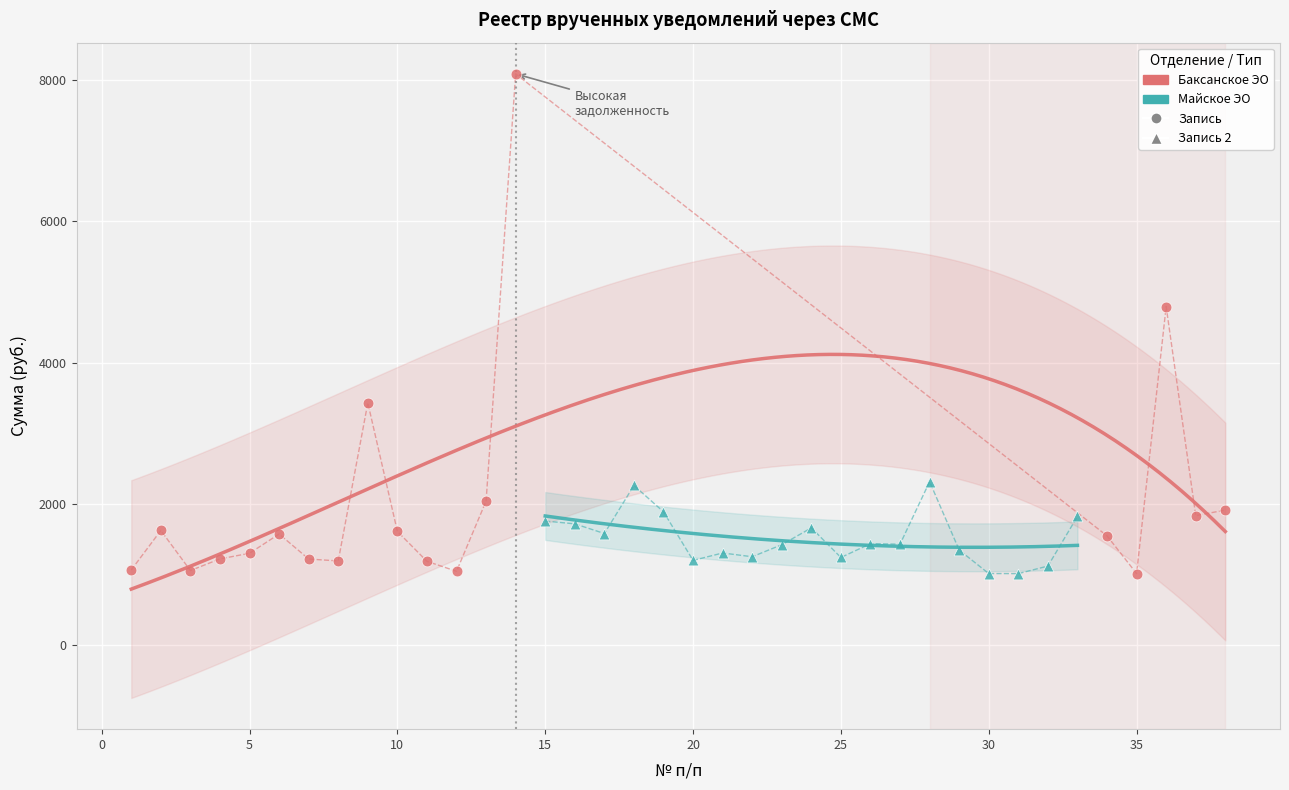

Which series has the largest Y range (max minus min)?

Баксанское ЭО